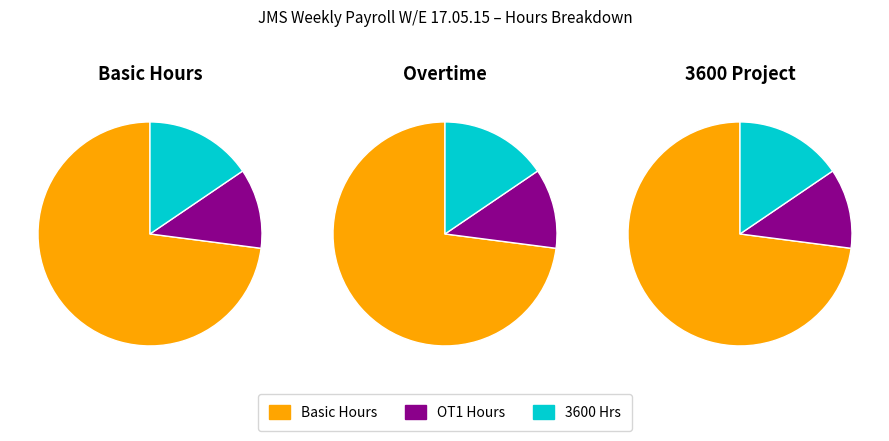

The M Spann slice represents 1% of the pie. True or false?

False